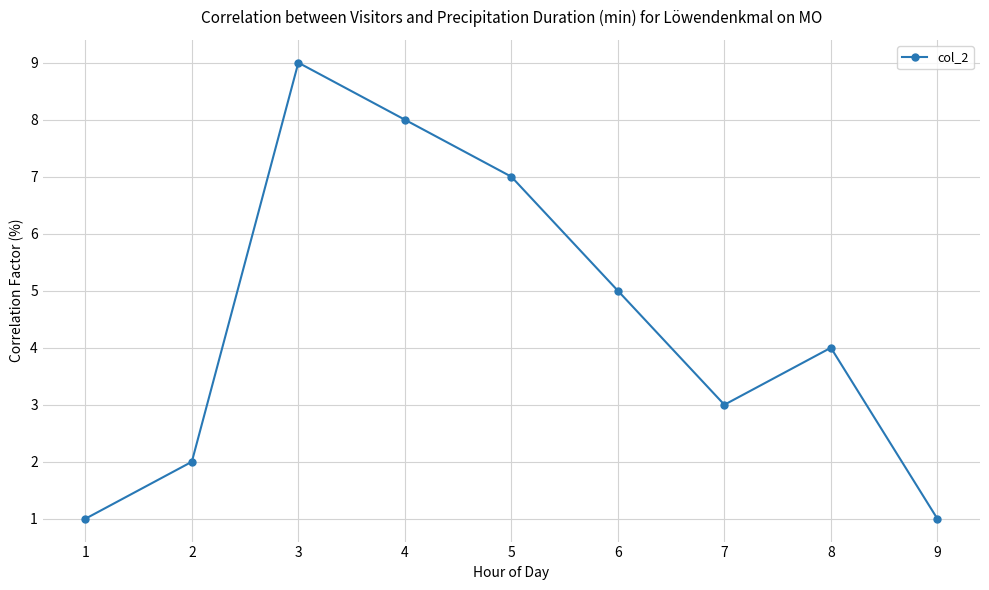

Where is the first local minimum?

7